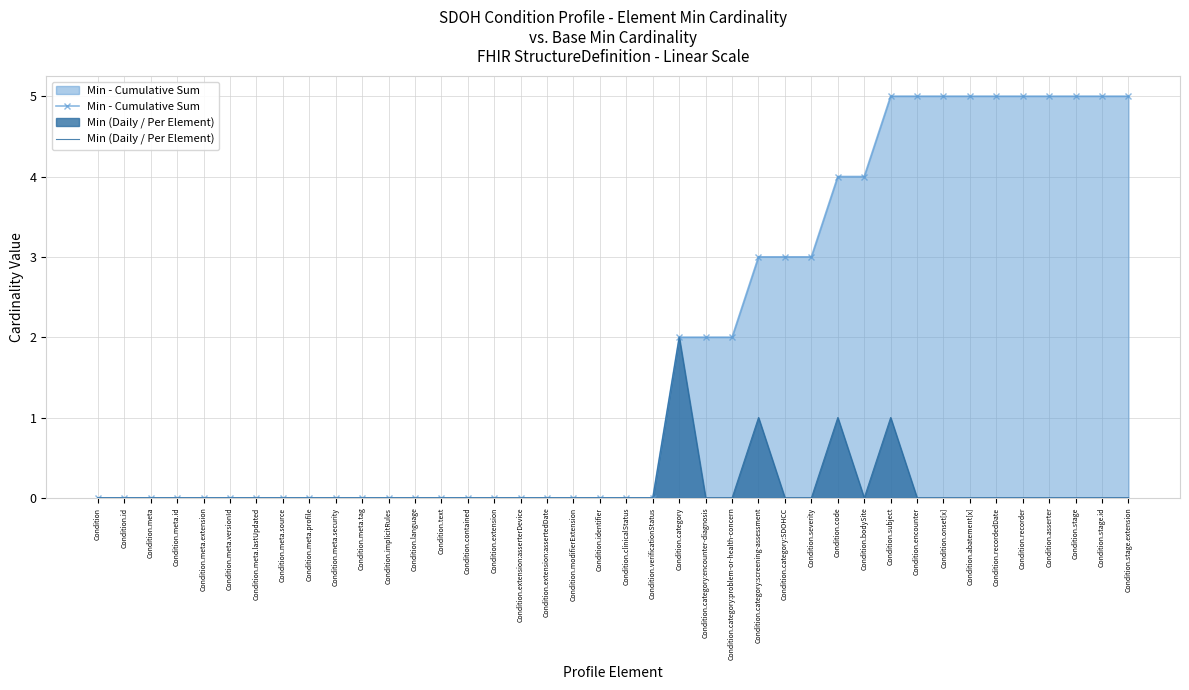

At which label is Min (Daily / Per Element) closest to 1?

Condition.category:screening-assessment